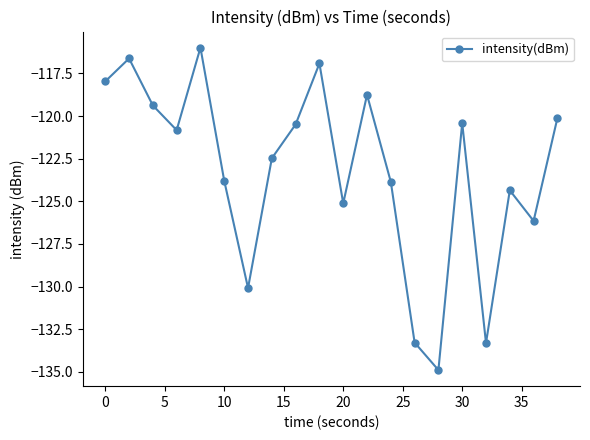

What is the value of the 16th point from the left?

-120.4